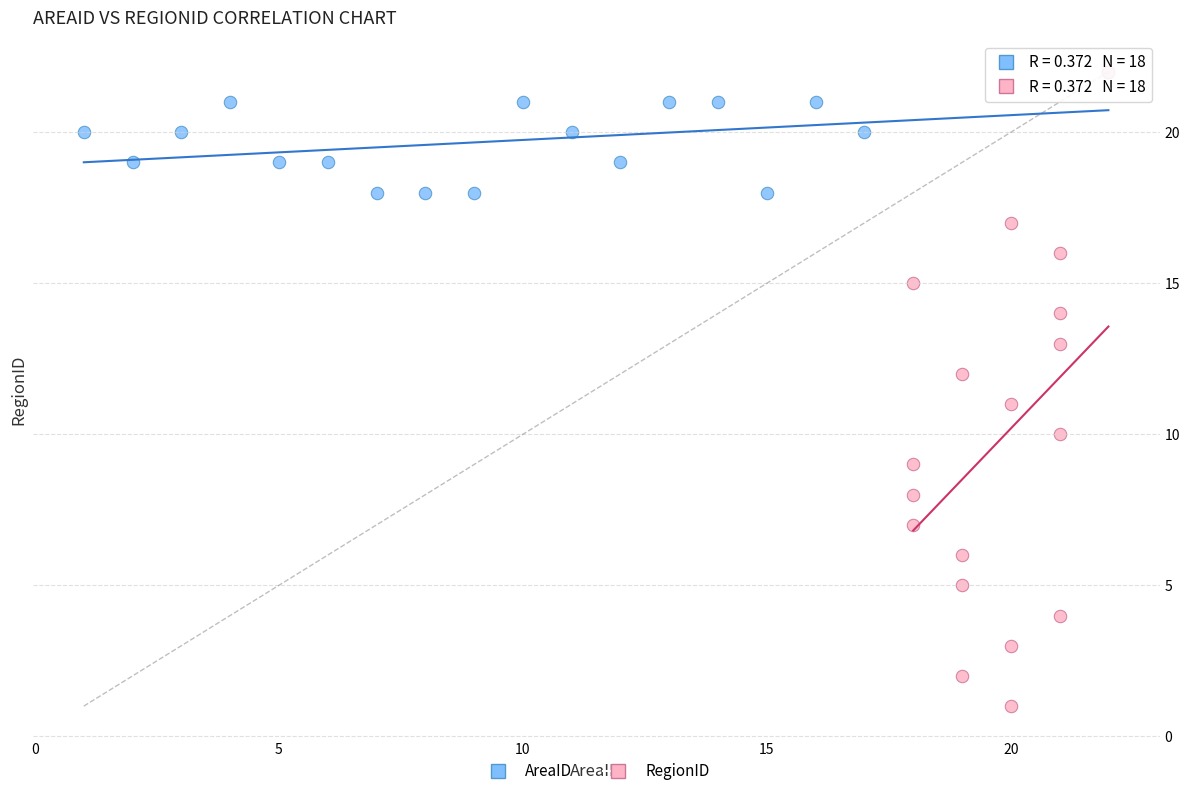

Which series has the widest spread of Y values?

RegionID